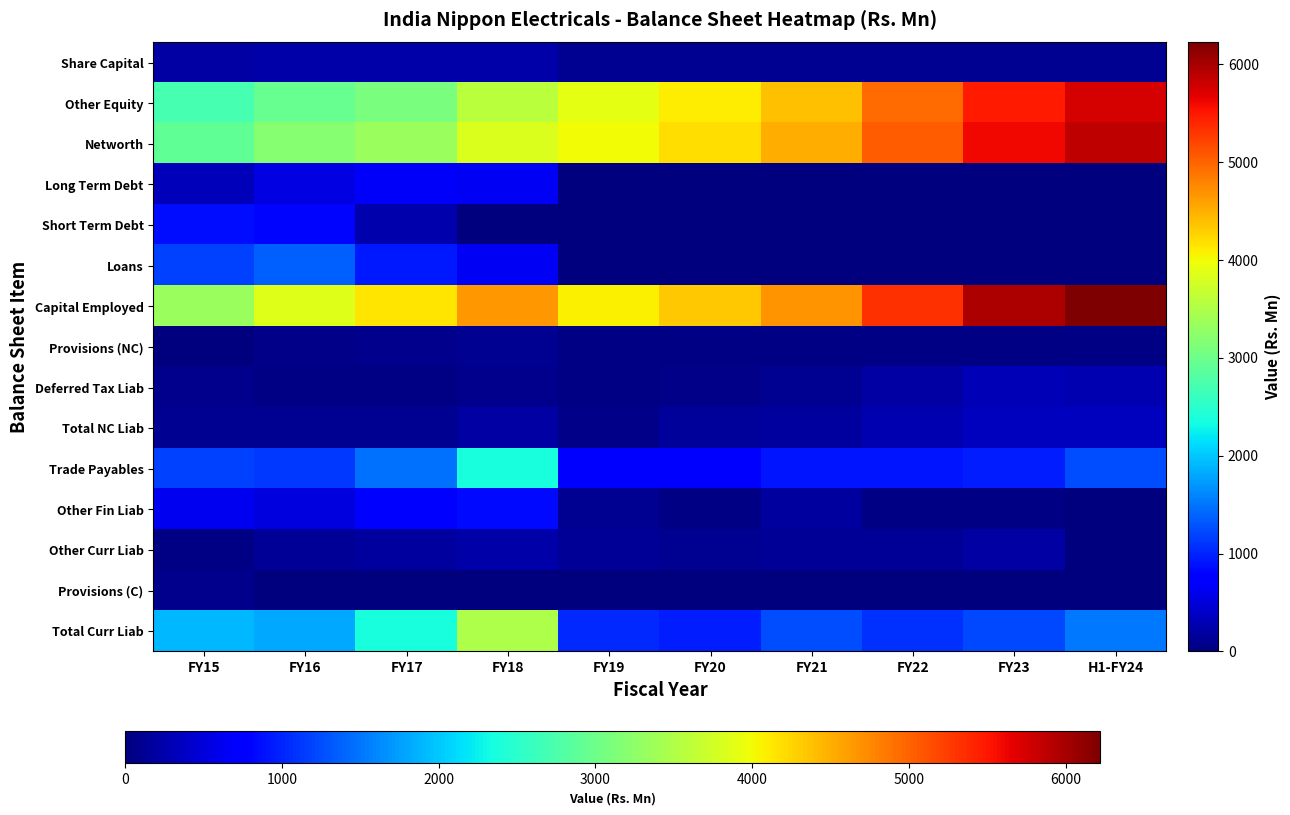

Reading left to right, what are all the values shown in this chart?

Share Capital: FY15=197.9	FY16=234.6	FY17=234.6	FY18=234.6	FY19=113.0	FY20=113.0	FY21=113.0	FY22=113.0	FY23=113.0	H1-FY24=113.0
Other Equity: FY15=2717.4	FY16=2956.4	FY17=3105.2	FY18=3586.8	FY19=3891.0	FY20=4085.0	FY21=4397.0	FY22=4939.0	FY23=5490.0	H1-FY24=5756.0
Networth: FY15=2915.3	FY16=3191.1	FY17=3339.8	FY18=3821.5	FY19=4004.0	FY20=4198.0	FY21=4510.0	FY22=5052.0	FY23=5603.0	H1-FY24=5869.0
Long Term Debt: FY15=317.3	FY16=541.9	FY17=678.8	FY18=636.7	FY19=0.0	FY20=0.0	FY21=0.0	FY22=0.0	FY23=0.0	H1-FY24=0.0
Short Term Debt: FY15=858.3	FY16=824.2	FY17=248.0	FY18=5.7	FY19=0.0	FY20=0.0	FY21=0.0	FY22=0.0	FY23=0.0	H1-FY24=0.0
Loans: FY15=1175.6	FY16=1366.1	FY17=926.8	FY18=642.5	FY19=0.0	FY20=0.0	FY21=0.0	FY22=0.0	FY23=0.0	H1-FY24=0.0
Capital Employed: FY15=3335.8	FY16=3848.4	FY17=4139.8	FY18=4663.8	FY19=4065.0	FY20=4344.0	FY21=4688.1	FY22=5326.0	FY23=5963.0	H1-FY24=6220.0
Provisions (NC): FY15=12.8	FY16=70.6	FY17=76.6	FY18=115.1	FY19=35.0	FY20=38.0	FY21=25.0	FY22=26.0	FY23=32.0	H1-FY24=35.0
Deferred Tax Liab: FY15=86.3	FY16=41.5	FY17=41.5	FY18=87.4	FY19=26.0	FY20=67.0	FY21=118.0	FY22=215.0	FY23=299.0	H1-FY24=291.0
Total NC Liab: FY15=99.1	FY16=112.1	FY17=118.1	FY18=202.6	FY19=61.0	FY20=146.0	FY21=178.1	FY22=274.0	FY23=360.0	H1-FY24=351.0
Trade Payables: FY15=1168.7	FY16=1129.1	FY17=1473.9	FY18=2359.0	FY19=752.0	FY20=761.0	FY21=920.0	FY22=901.0	FY23=955.0	H1-FY24=1247.0
Other Fin Liab: FY15=617.9	FY16=534.0	FY17=687.1	FY18=838.9	FY19=109.0	FY20=37.0	FY21=172.0	FY22=28.0	FY23=27.0	H1-FY24=22.0
Other Curr Liab: FY15=39.9	FY16=134.0	FY17=191.5	FY18=239.3	FY19=145.0	FY20=120.0	FY21=130.0	FY22=142.0	FY23=217.0	H1-FY24=0.0
Provisions (C): FY15=73.3	FY16=12.8	FY17=13.8	FY18=22.2	FY19=9.0	FY20=7.0	FY21=10.0	FY22=9.0	FY23=9.0	H1-FY24=11.0
Total Curr Liab: FY15=1899.8	FY16=1810.2	FY17=2379.0	FY18=3498.3	FY19=1032.0	FY20=951.0	FY21=1243.0	FY22=1086.0	FY23=1215.0	H1-FY24=1521.0